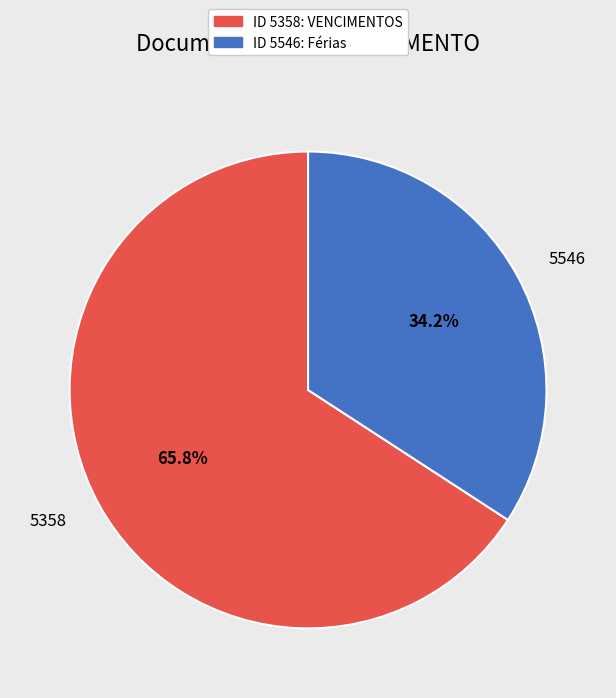

Count the number of slices in the pie.

2